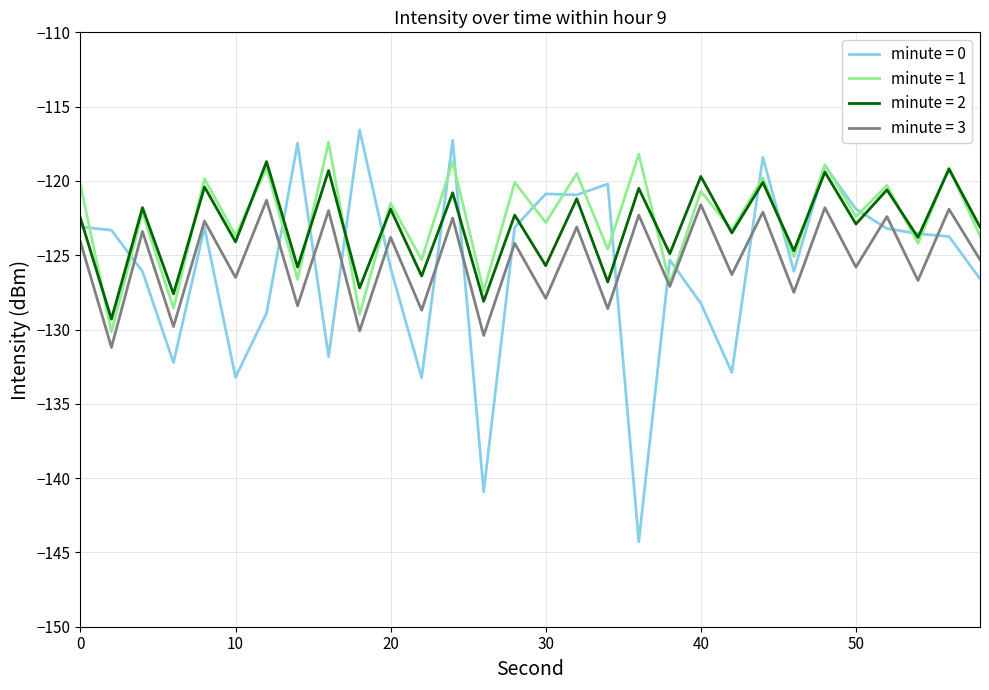

After their last crossing, which series has the higher values: minute = 2 or minute = 0?

minute = 2